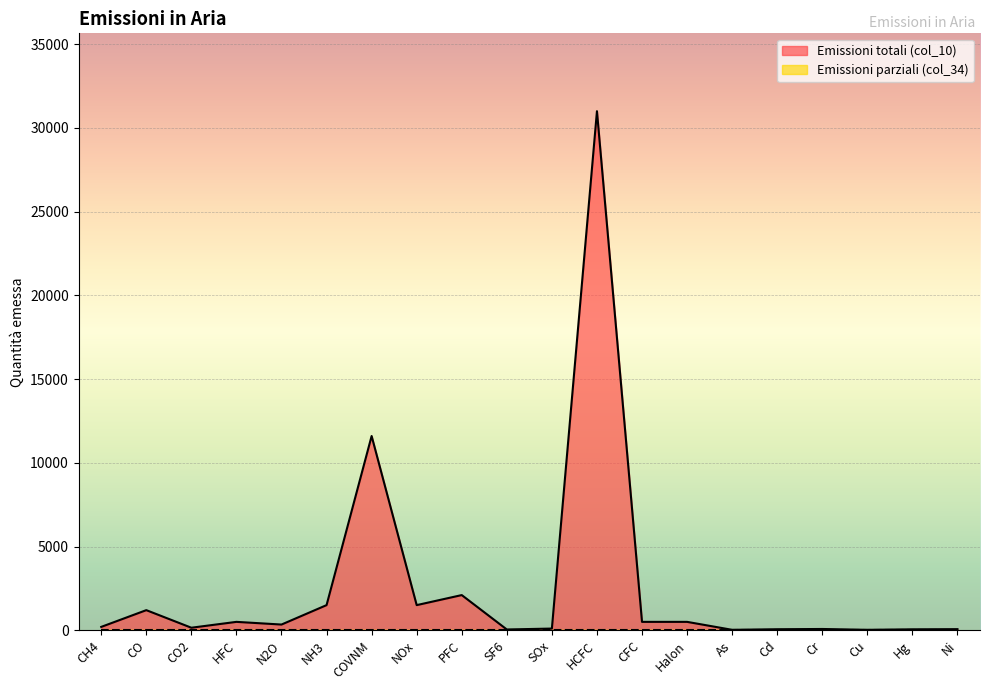

What is the label of the 15th point from the right?

NH3